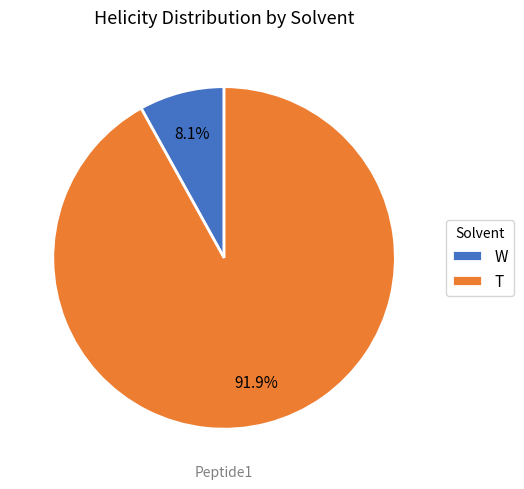

What percentage is the T slice, to the nearest percent?

92%